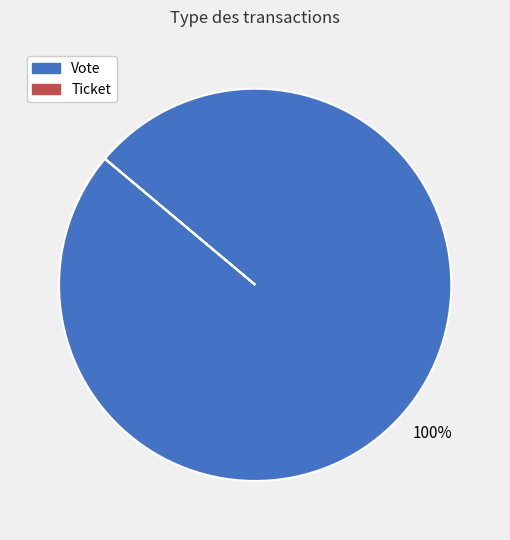

Which category has the biggest portion of the pie?

Vote